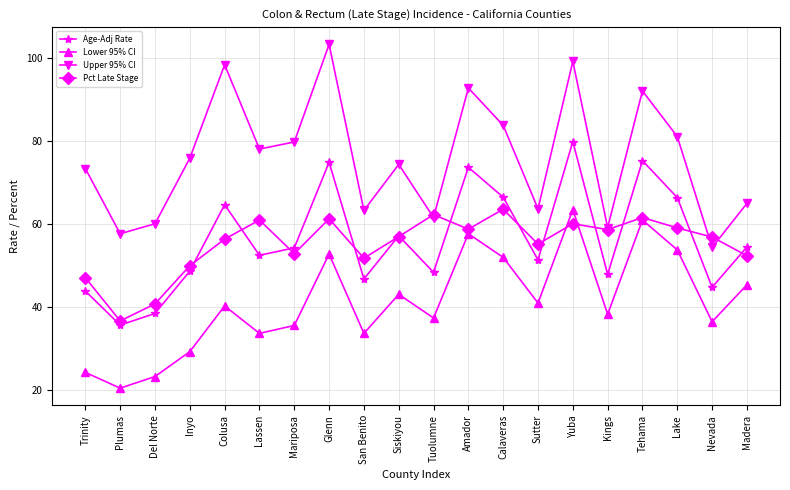

What is the label of the 13th point from the right?

Glenn